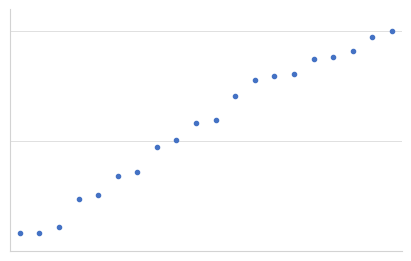

What is the difference between the maximum and second lowest values?

91.6